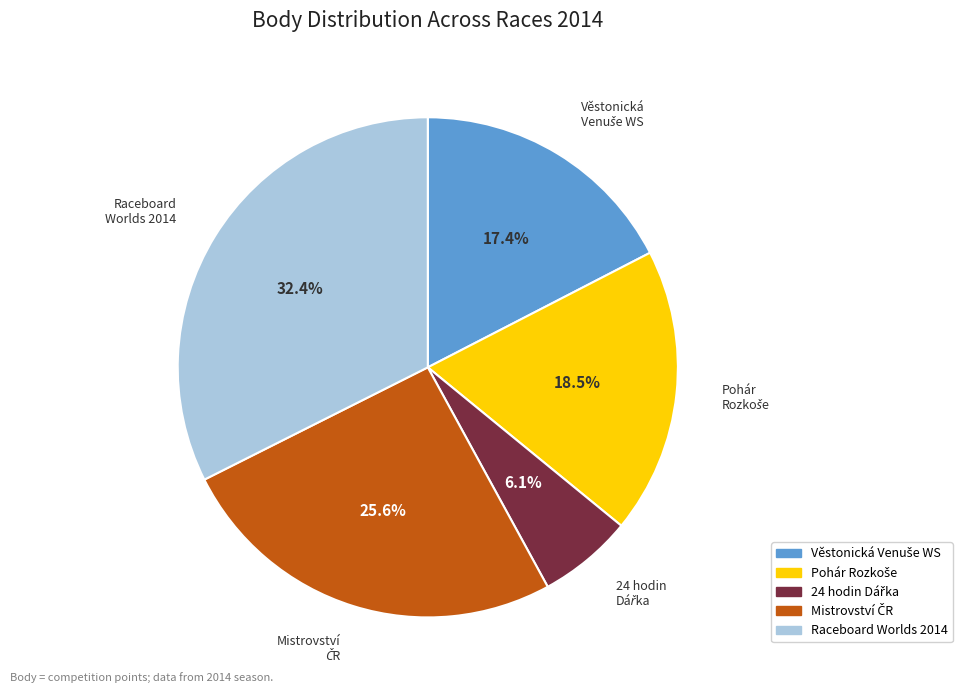

Does any single category account for the majority?

No